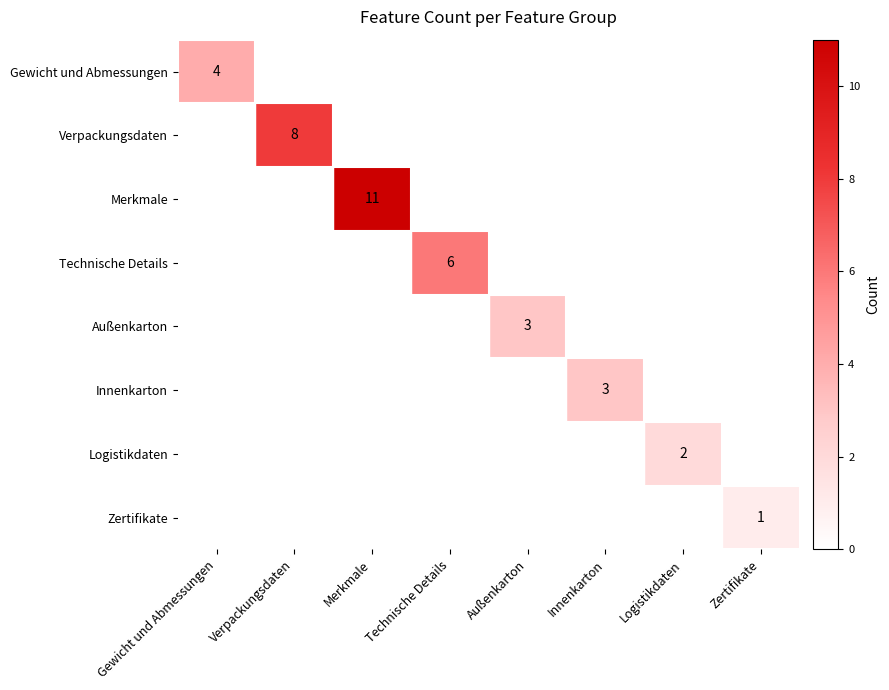

True or false: Außenkarton has a value of 3 at Außenkarton.

True